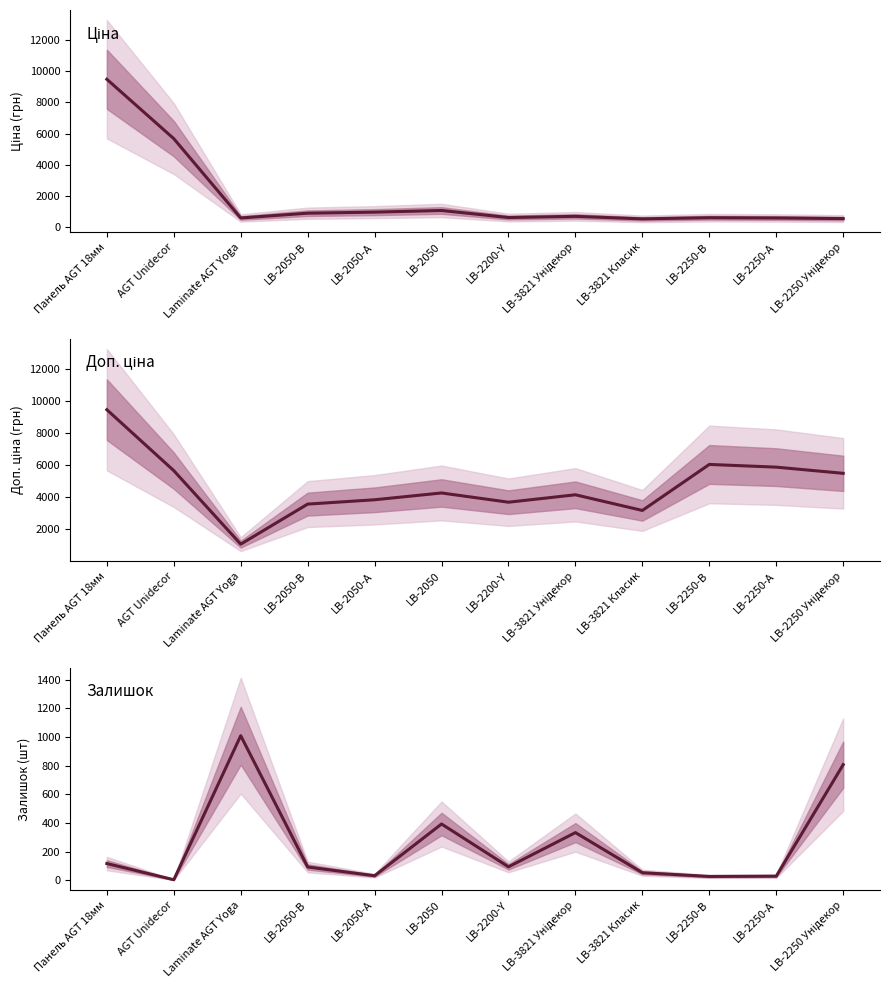

What is the average value of the Доп. ціна series?

4705.5